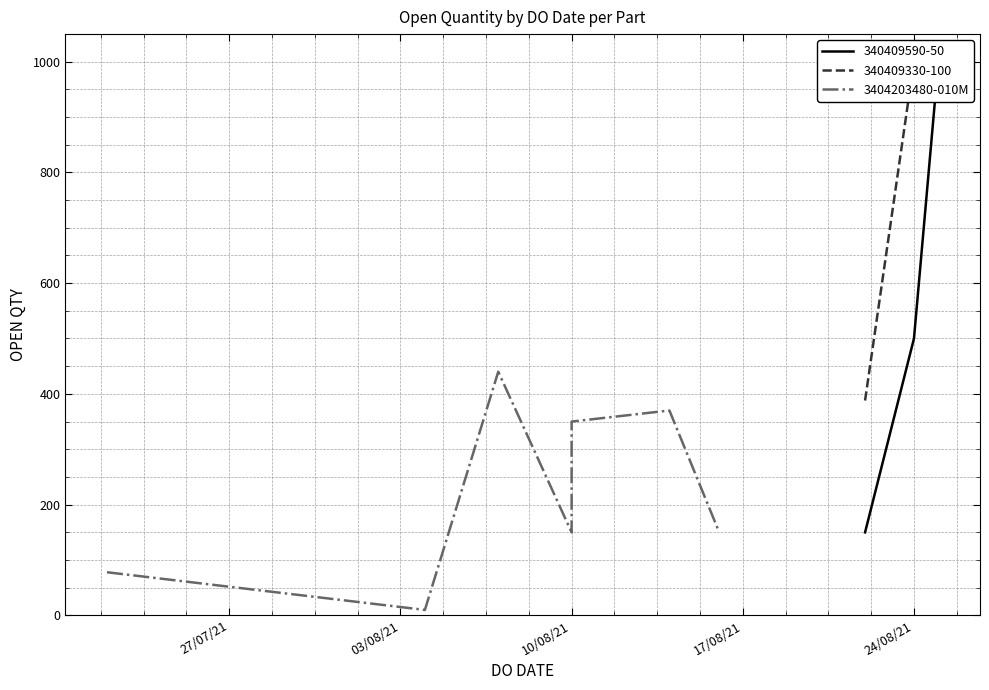

How many values are below 154?

3